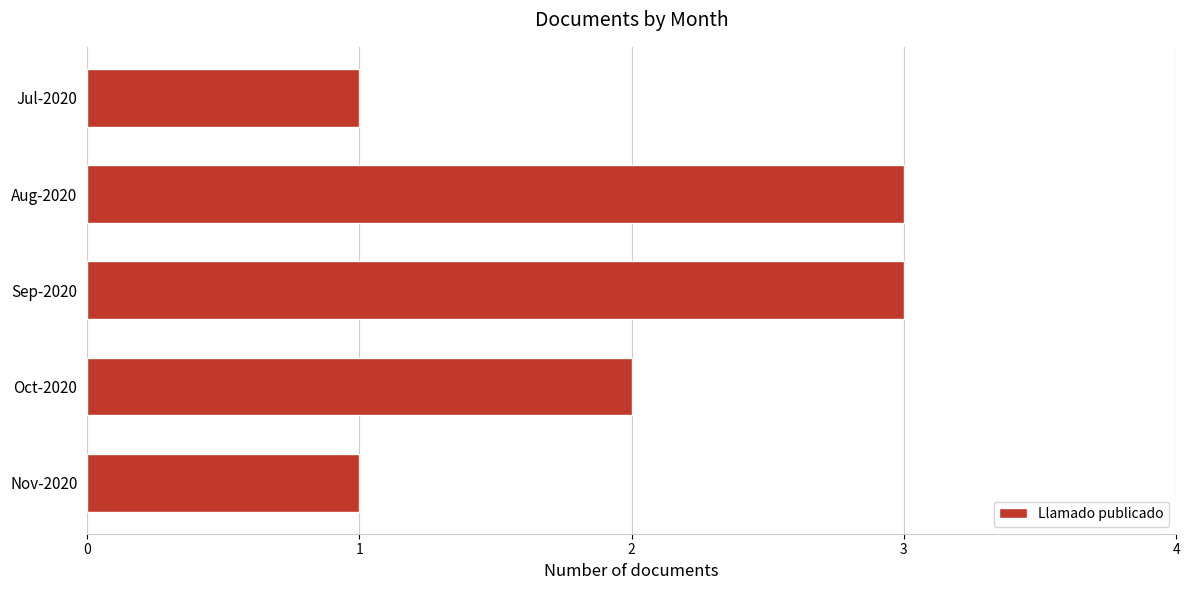

What is the sum of all values?

10